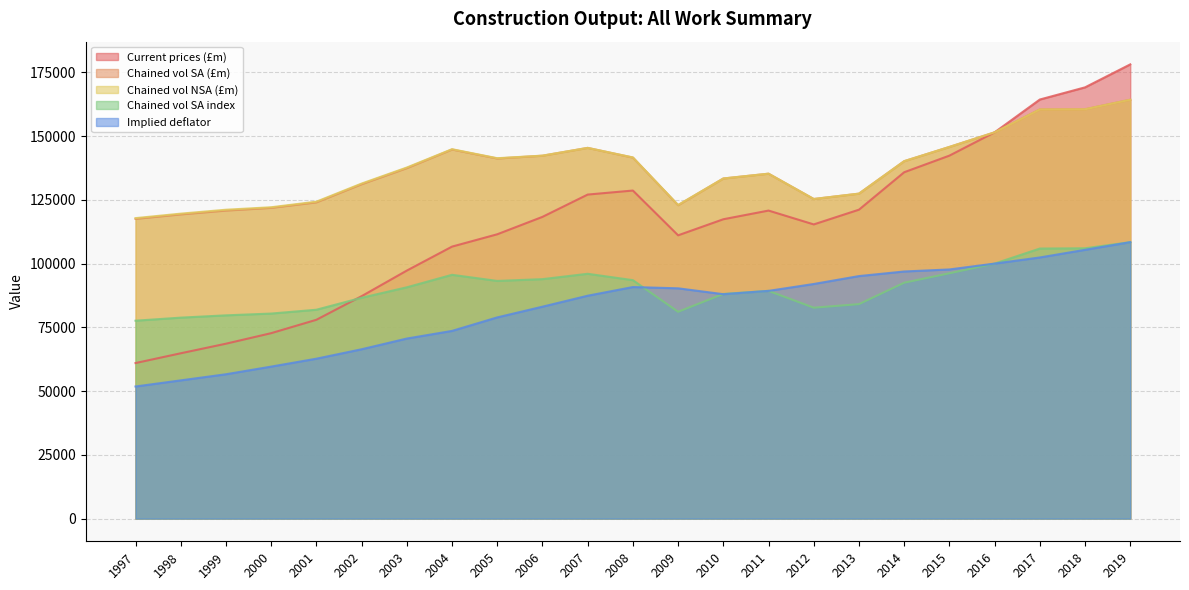

At which label does Chained vol SA index first exceed 90700?

2004